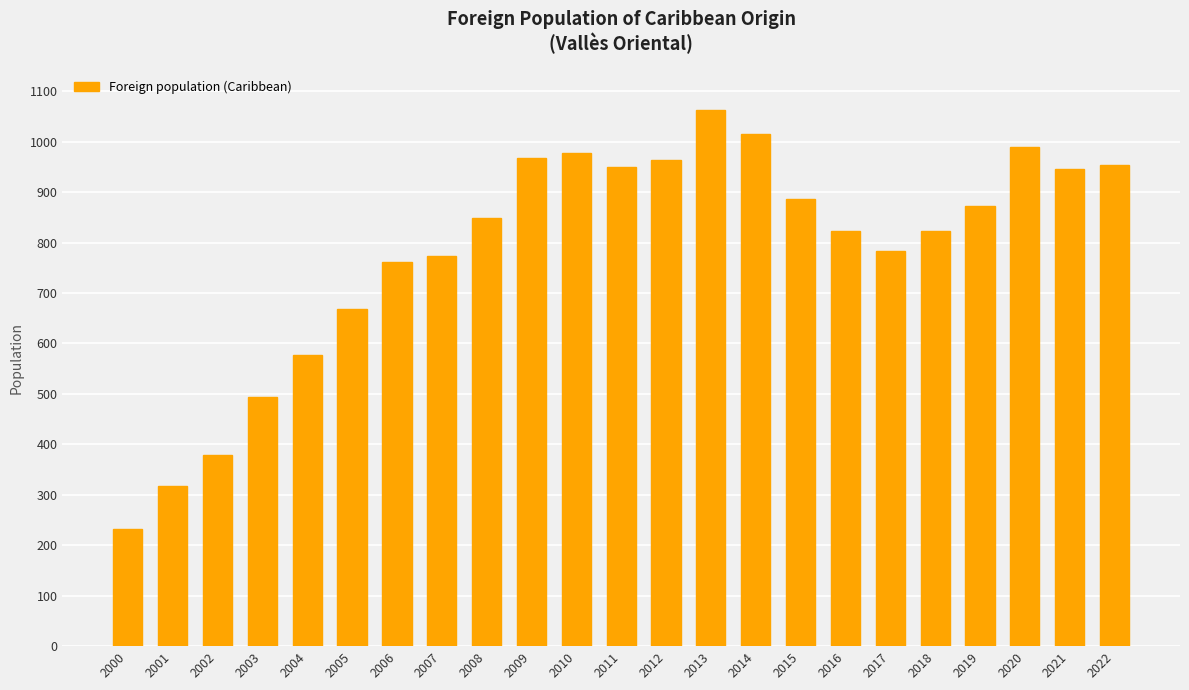

What is the greatest value displayed?

1063